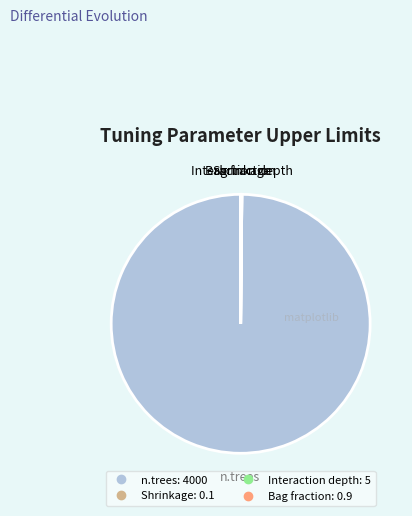

Which slice is the largest?

n.trees